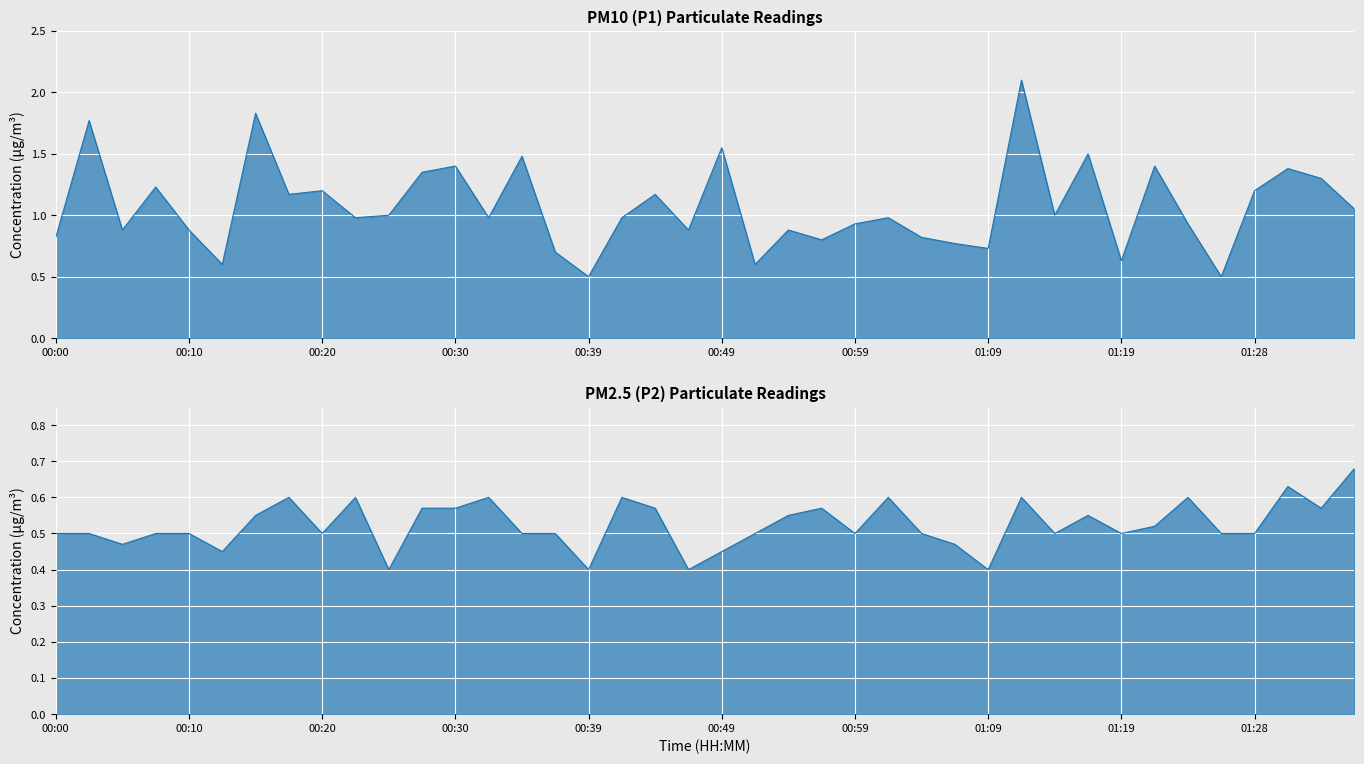

Which series has the largest total across all categories?

P1